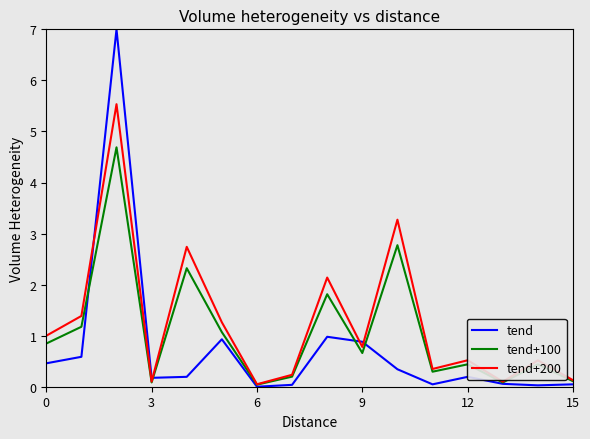

What is the greatest value displayed?

7.0